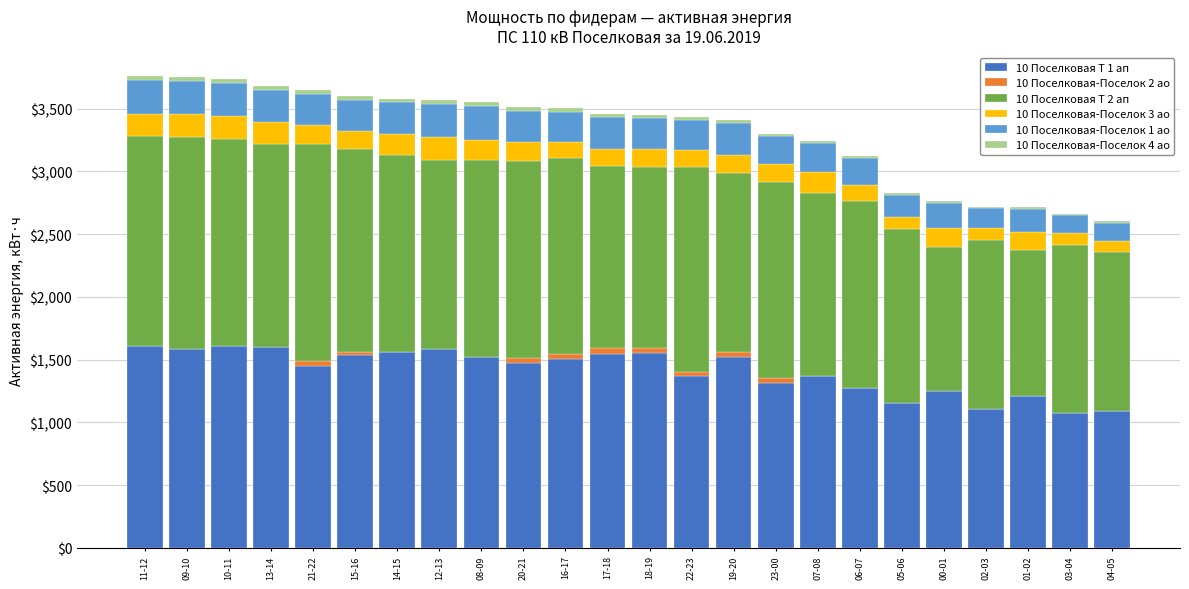

What is the maximum value for 10 Поселковая Т 1 ап?

1608.0